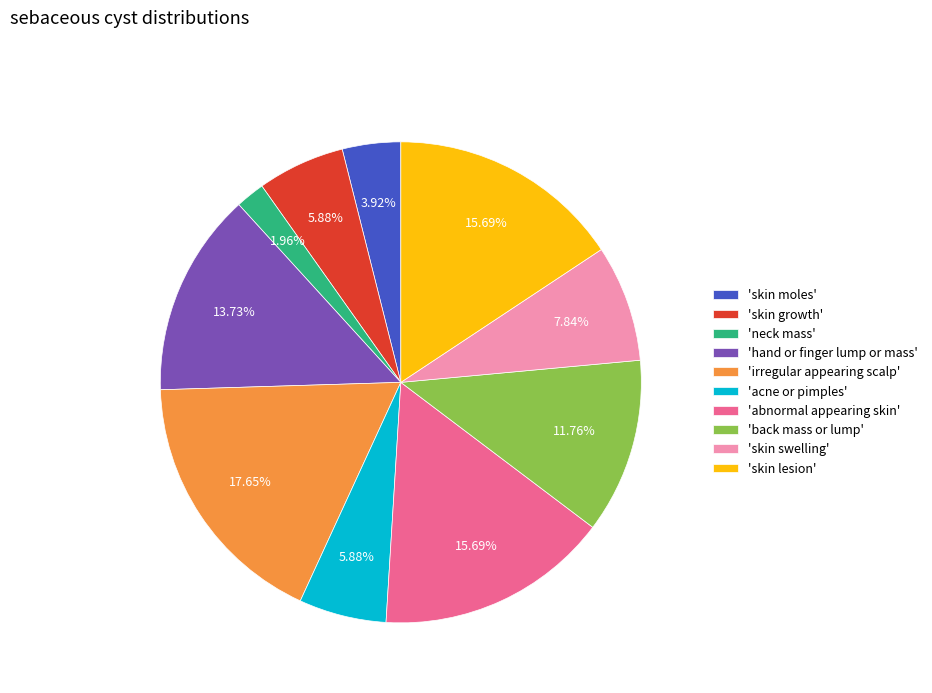

Approximately how many times larger is the value at 'skin swelling' compared to 'skin growth'?

1.3